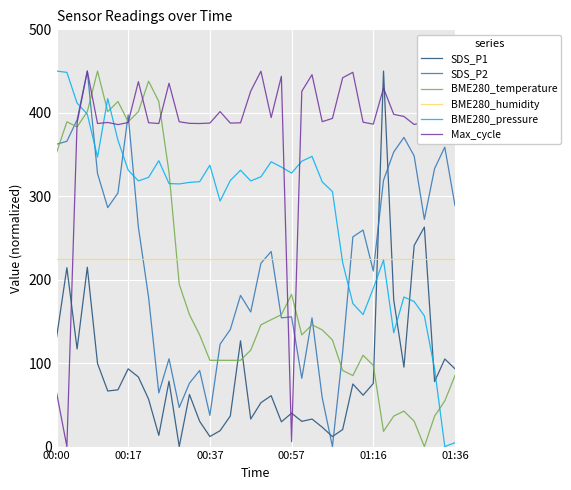

Which series has the largest total across all categories?

Max_cycle